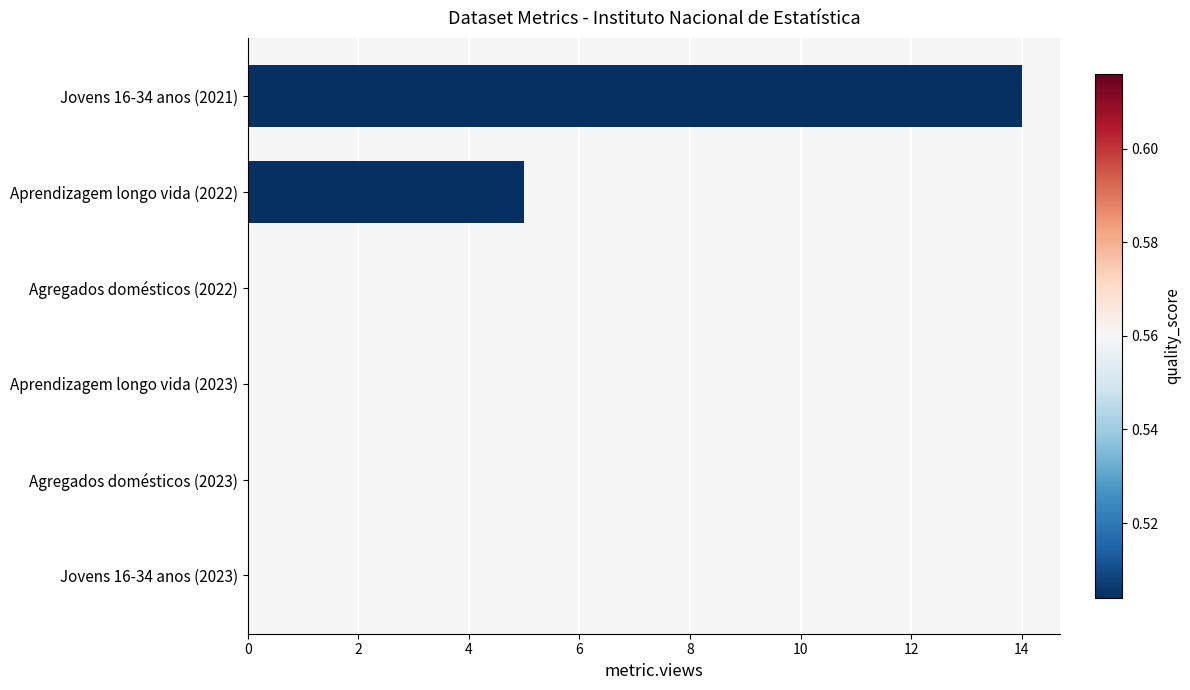

What is the sum of the values at Aprendizagem longo vida (2023) and Aprendizagem longo vida (2022)?

5